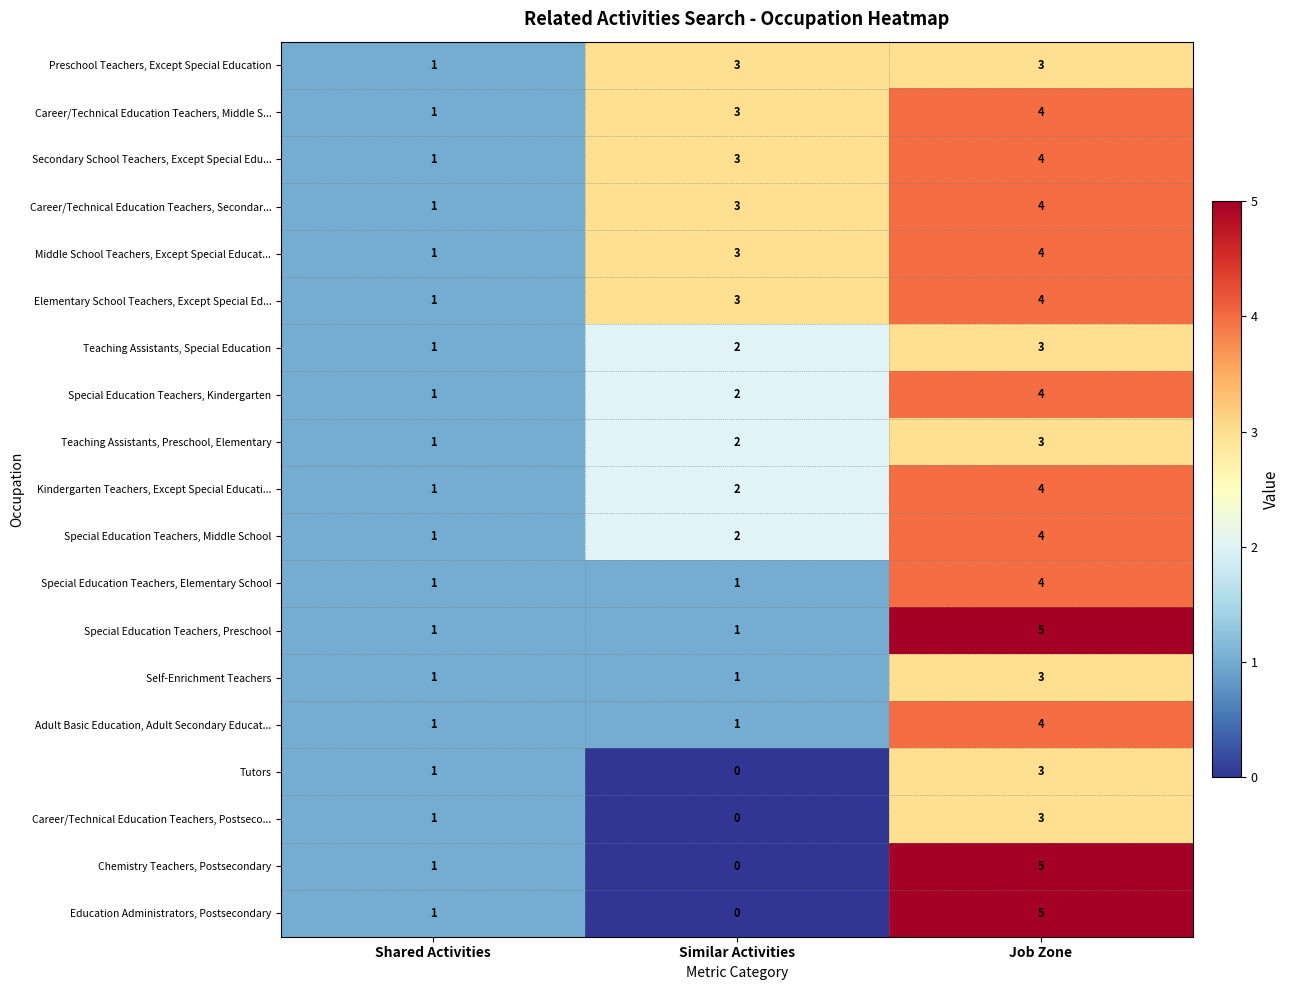

List the labels in order of Special Education Teachers, Middle School value, smallest first.

Shared Activities, Similar Activities, Job Zone